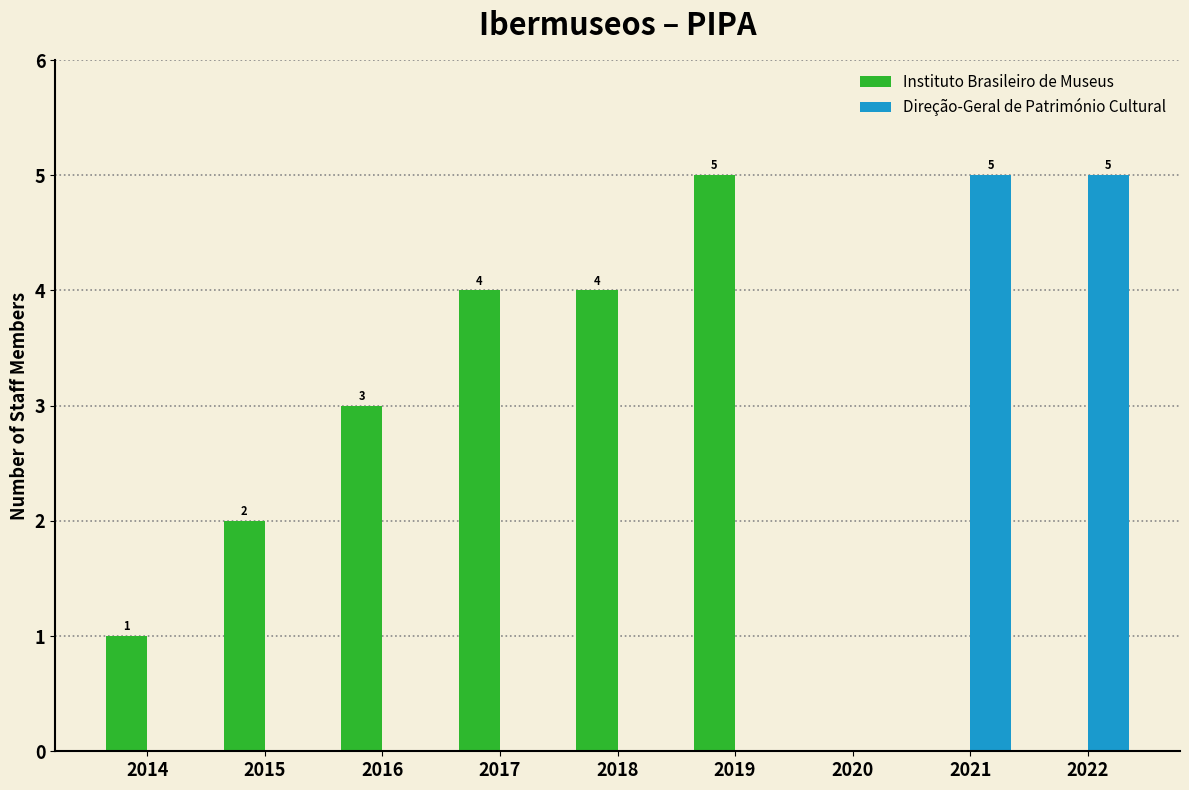

Which series has the largest total across all categories?

Instituto Brasileiro de Museus